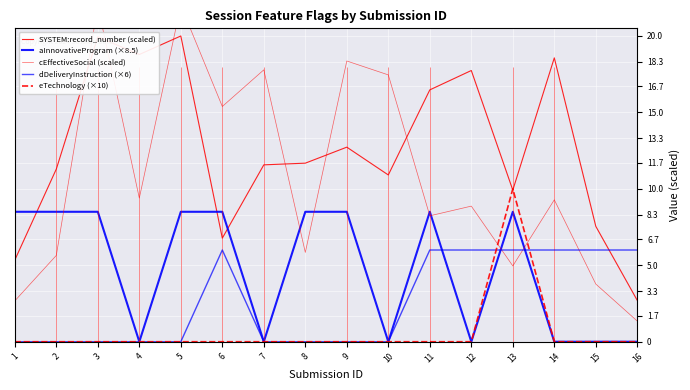

What is the difference between the second highest and second lowest values in the cEffectiveSocial (scaled) series?

19.3